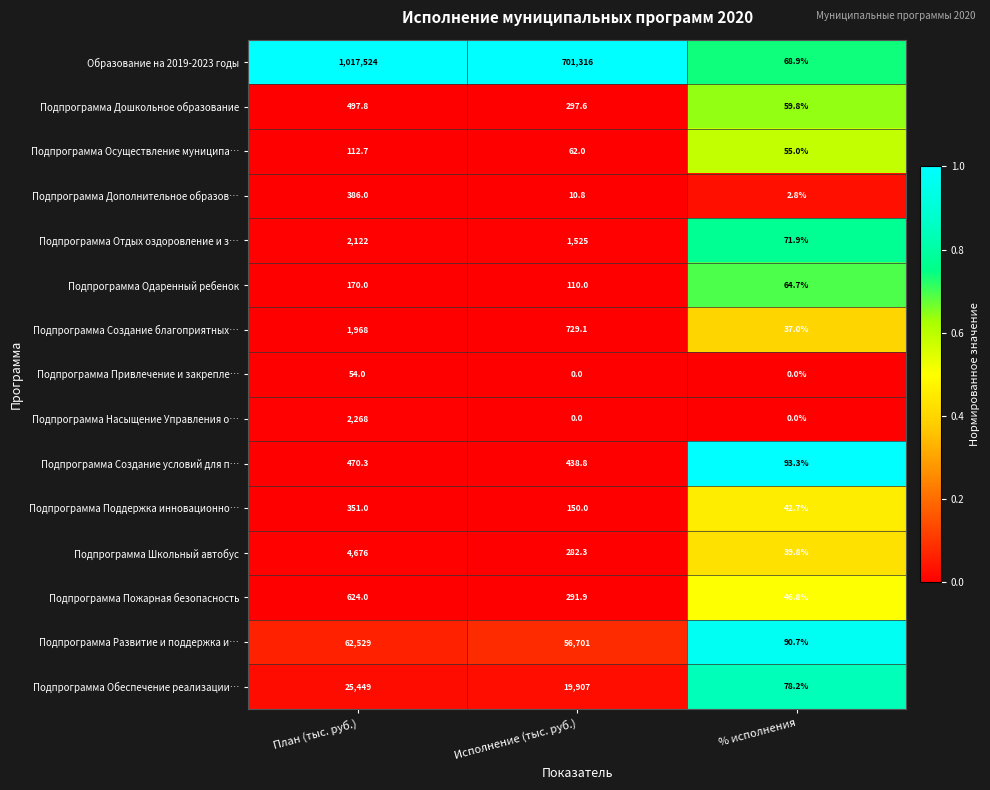

What is the total value across all series at Исполнение (тыс. руб.)?

781821.5